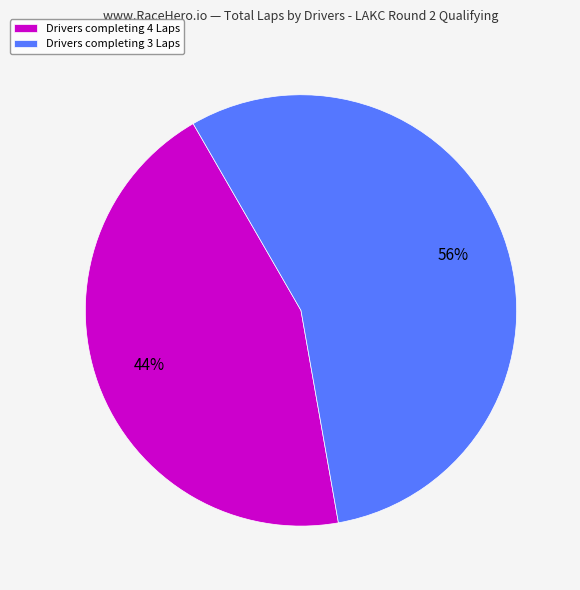

Is the sum of Drivers completing 4 Laps and Drivers completing 3 Laps greater than half?

Yes